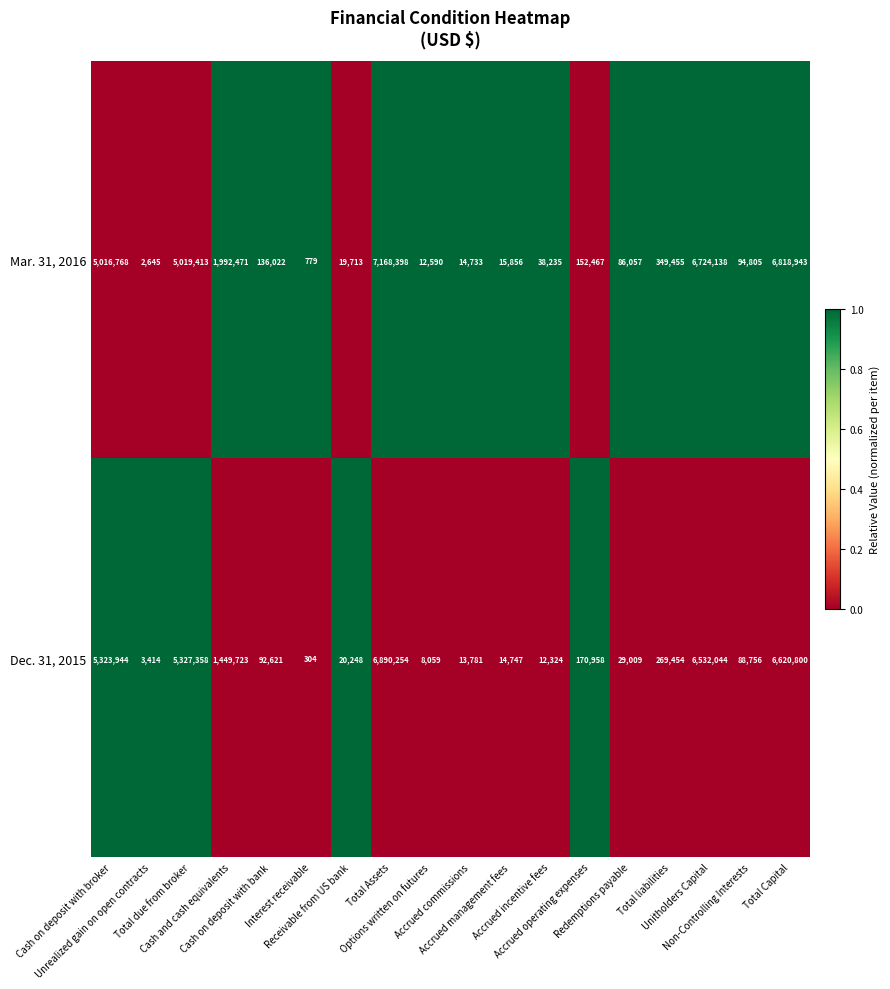

Which series changed the most between Accrued incentive fees and Total Capital?

Mar. 31, 2016